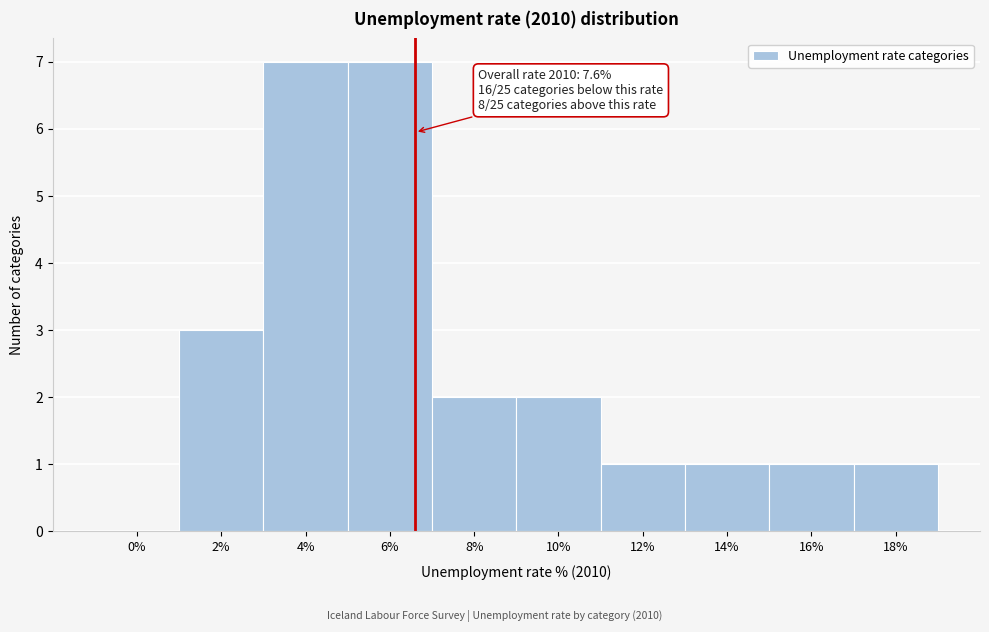

Reading right to left, what are all the values shown in this chart?

18%=1	16%=1	14%=1	12%=1	10%=2	8%=2	6%=7	4%=7	2%=3	0%=0